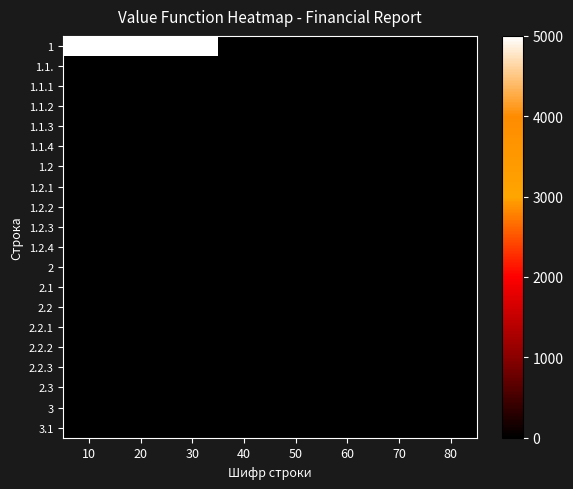

Which has a higher value, 40 or 50?

40